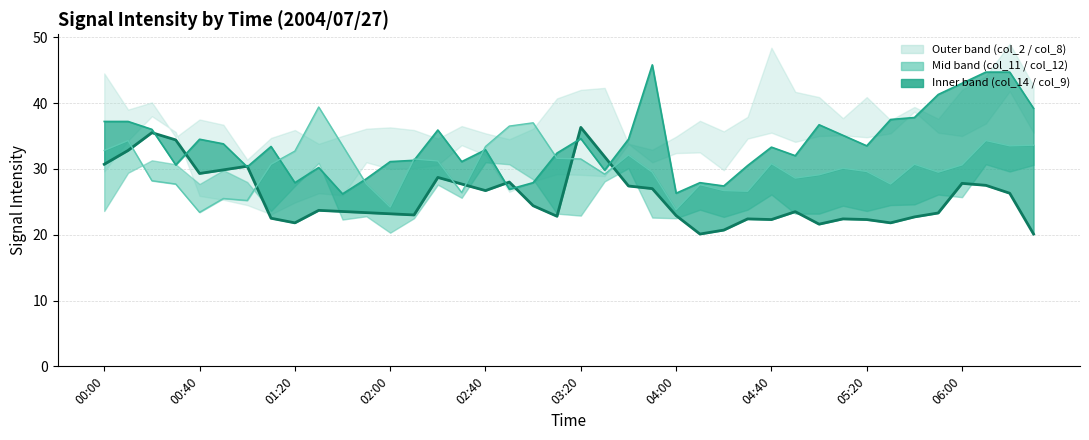

Is this an area chart (filled region under the line)?

No